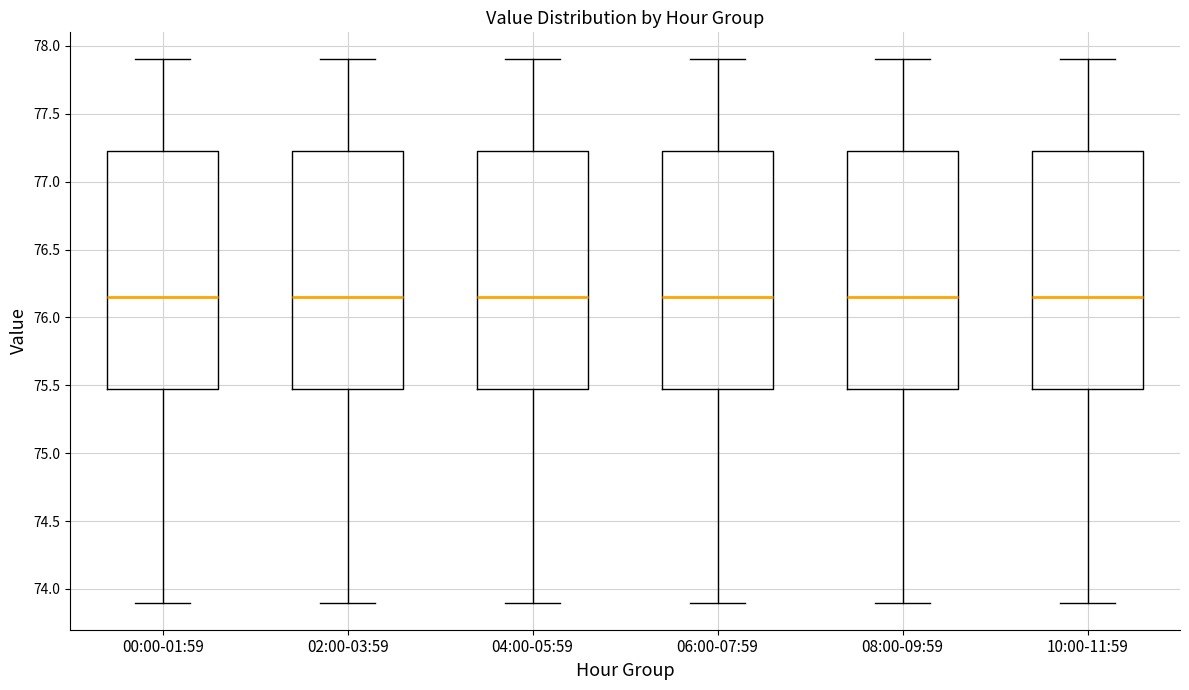

Reading left to right, transcribe this box plot: for each box, give where its median line is, the range the box spans, and where its two whiskers end, as read against the y-axis. The values are not printed on the chart, so give them approximately, as read against the axis.

00:00-01:59: median 76.15, box 75.50 to 77.25, whiskers 73.90 to 77.90
02:00-03:59: median 76.15, box 75.50 to 77.25, whiskers 73.90 to 77.90
04:00-05:59: median 76.15, box 75.50 to 77.25, whiskers 73.90 to 77.90
06:00-07:59: median 76.15, box 75.50 to 77.25, whiskers 73.90 to 77.90
08:00-09:59: median 76.15, box 75.50 to 77.25, whiskers 73.90 to 77.90
10:00-11:59: median 76.15, box 75.50 to 77.25, whiskers 73.90 to 77.90